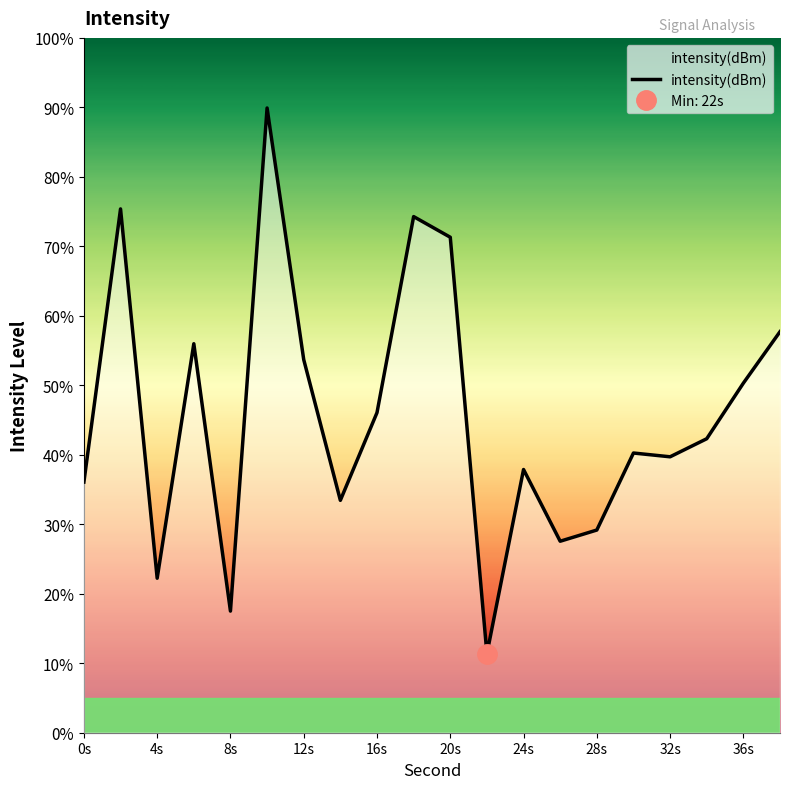

Reading left to right, what are all the values shown in this chart?

36.1	75.4	22.2	56.0	17.5	89.9	53.7	33.4	46.1	74.3	71.3	11.4	37.9	27.6	29.2	40.3	39.7	42.3	50.3	57.7